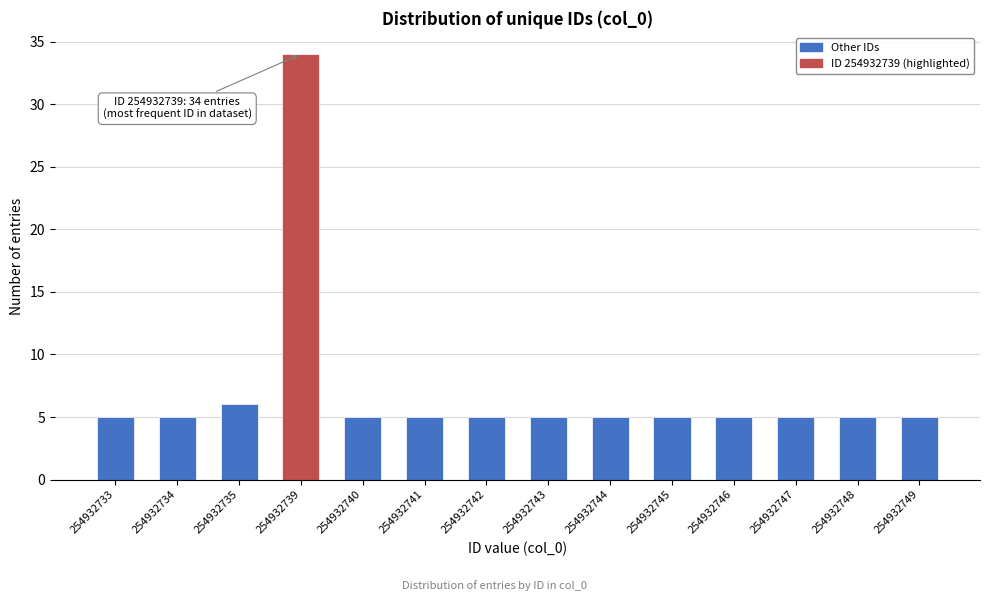

Reading right to left, list all the values displayed in this chart.

254932749=5	254932748=5	254932747=5	254932746=5	254932745=5	254932744=5	254932743=5	254932742=5	254932741=5	254932740=5	254932739=34	254932735=6	254932734=5	254932733=5